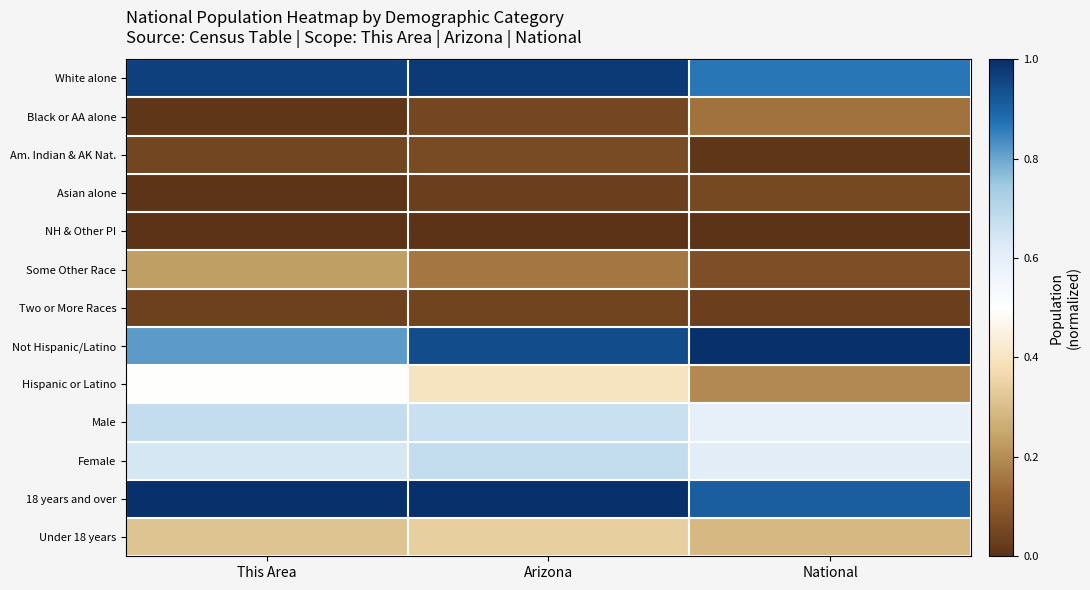

Between Arizona and This Area, which is larger?

Arizona